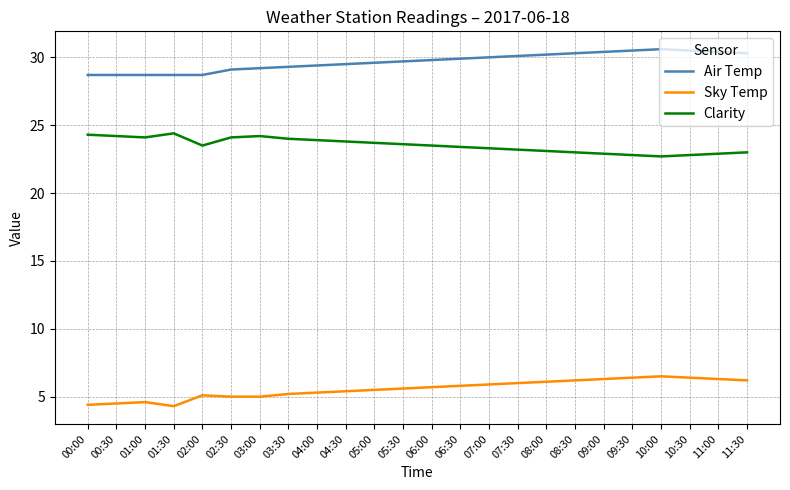

What is the difference between the maximum and minimum values in the Clarity series?

1.7